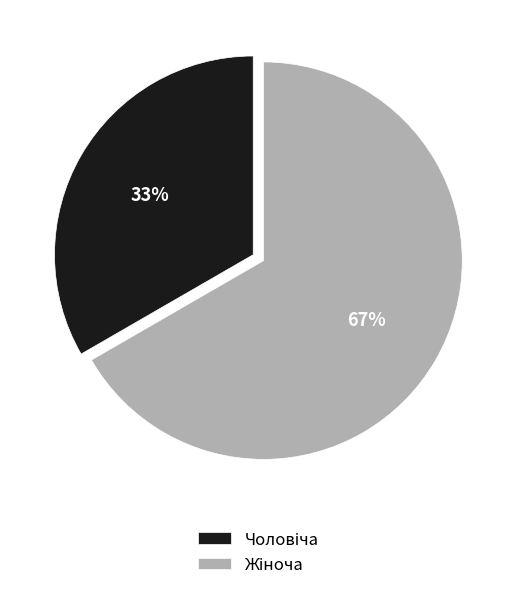

Is there a majority slice in this chart?

Yes